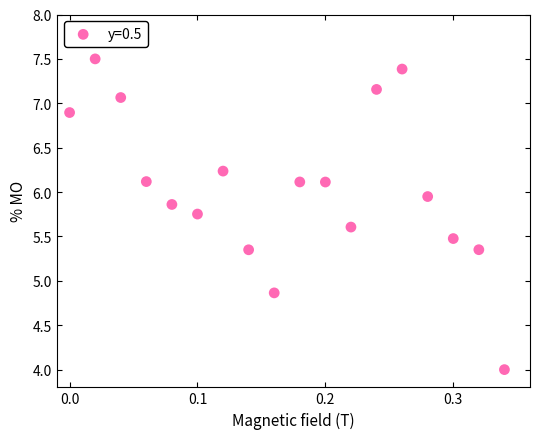

What Y value in the scatter plot is closest to 5?

4.9